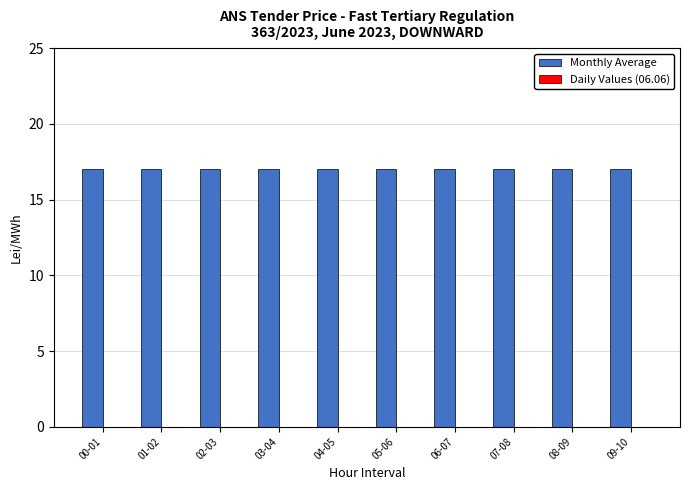

What position from the left is 06-07?

7